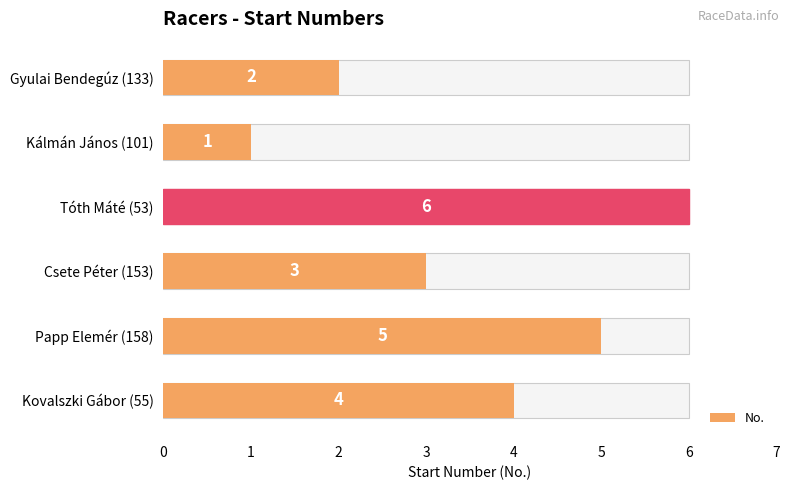

True or false: the data shows 10 at Tóth Máté (53).

False